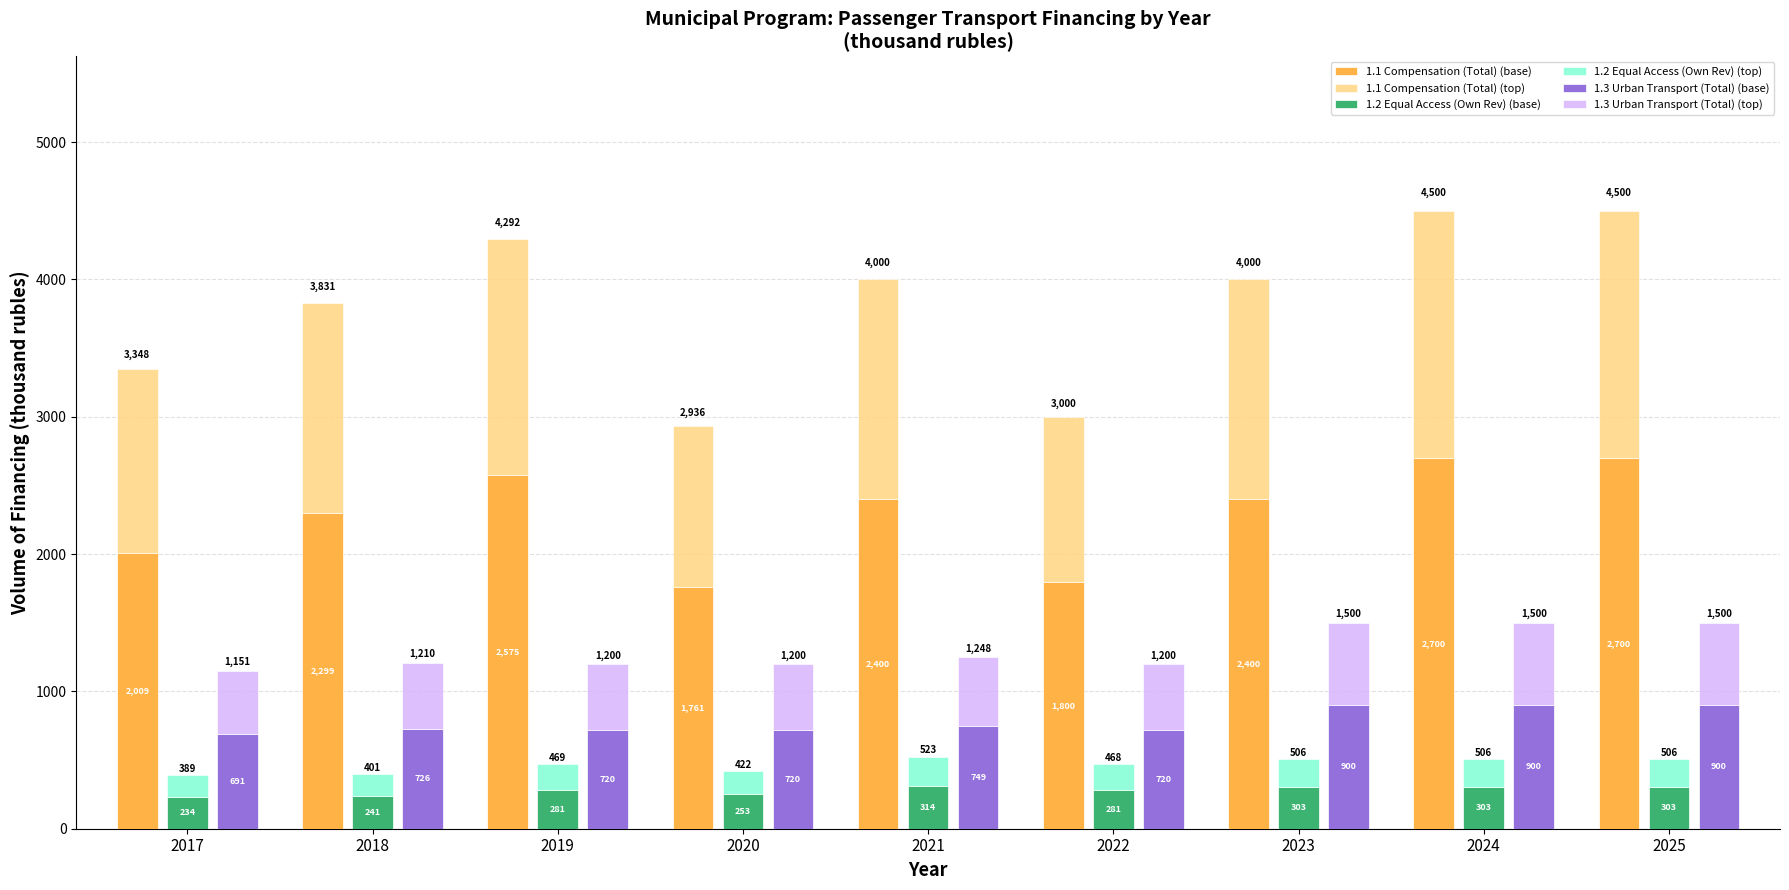

Which category has the lowest value in the 1.1 Compensation (Total) (top) series?

2020